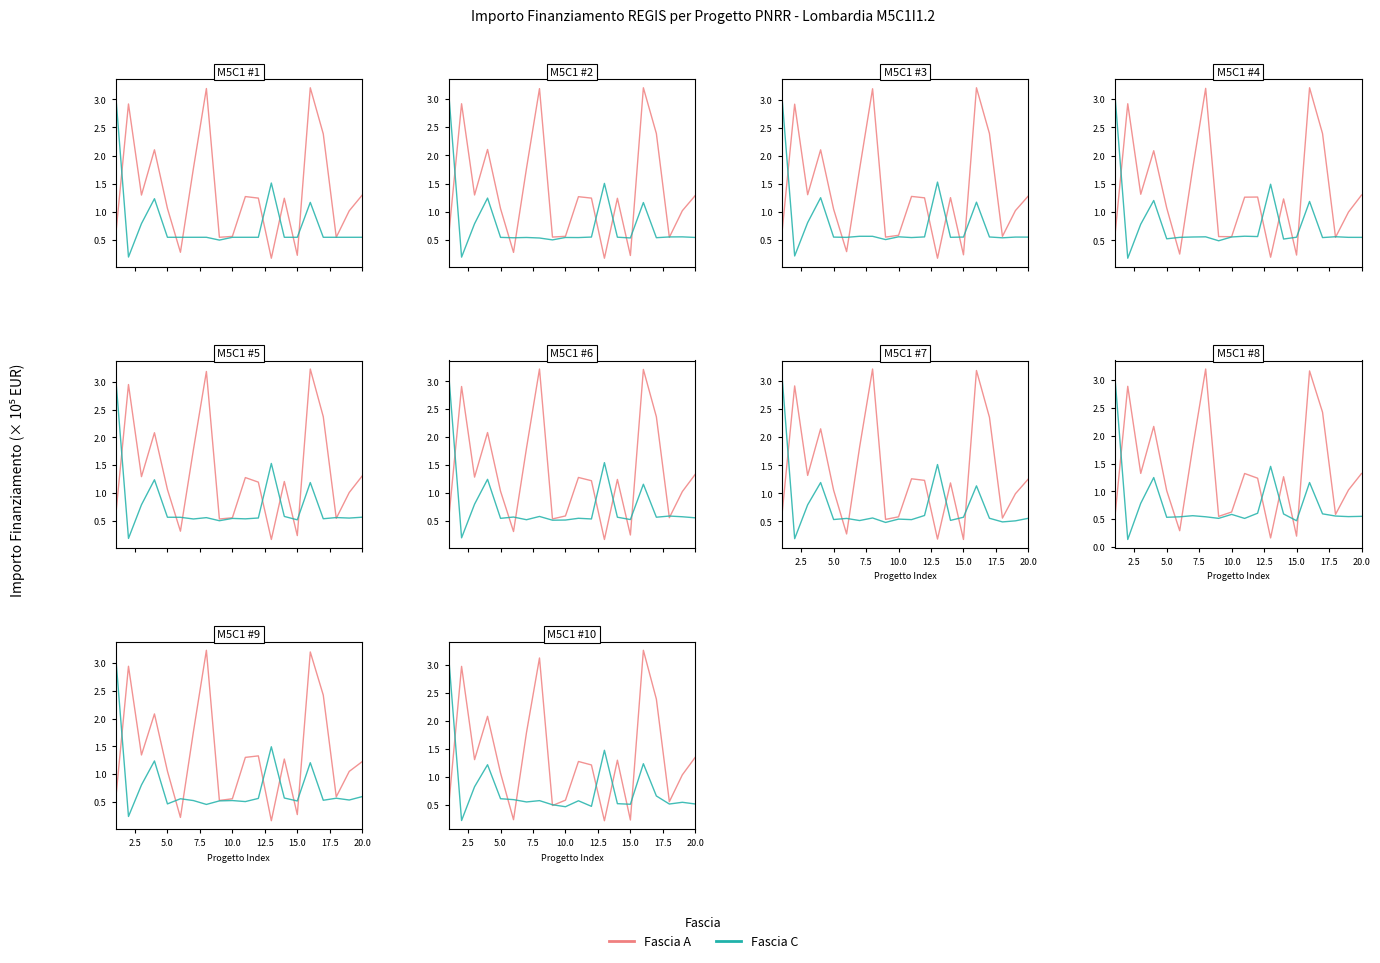

Reading left to right, what are all the values shown in this chart?

Fascia A: 0.5	3.0	1.3	2.1	1.1	0.2	1.8	3.1	0.5	0.6	1.3	1.2	0.2	1.3	0.2	3.3	2.4	0.6	1.0	1.3
Fascia C: 3.2	0.2	0.8	1.2	0.6	0.6	0.5	0.6	0.5	0.5	0.6	0.5	1.5	0.5	0.5	1.2	0.7	0.5	0.5	0.5